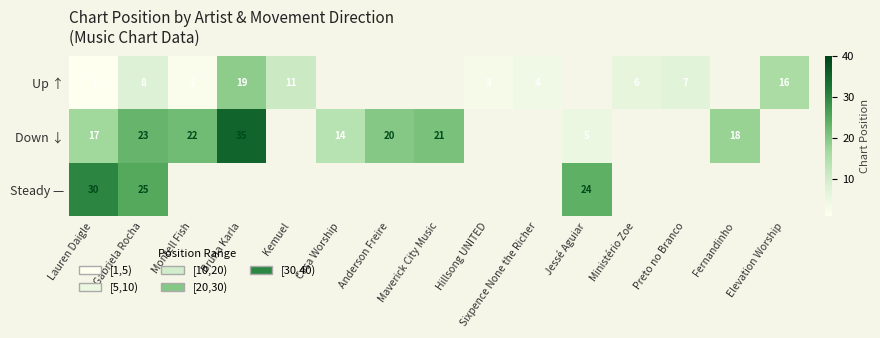

Which category has the highest value across all series?

Bruna Karla